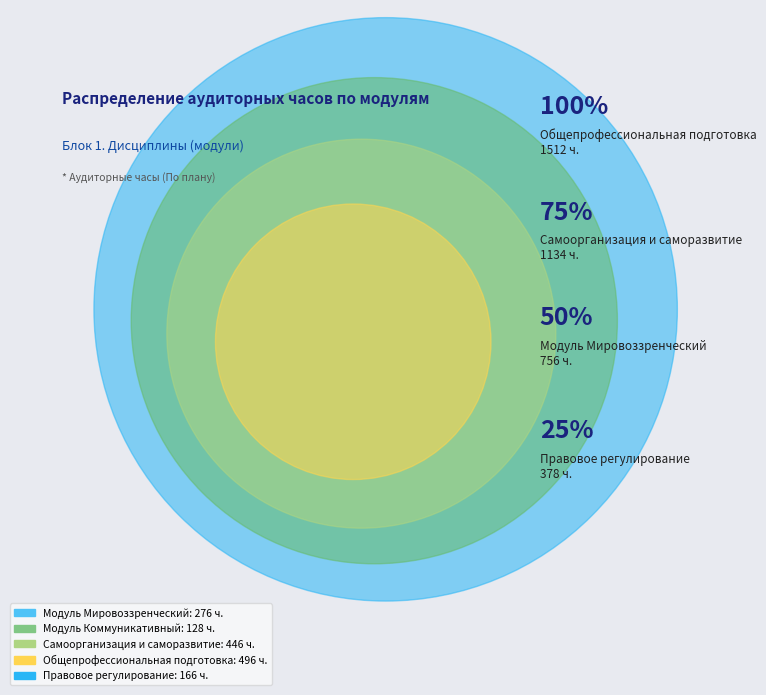

What percentage is the Общепрофессиональная подготовка slice, to the nearest percent?

33%